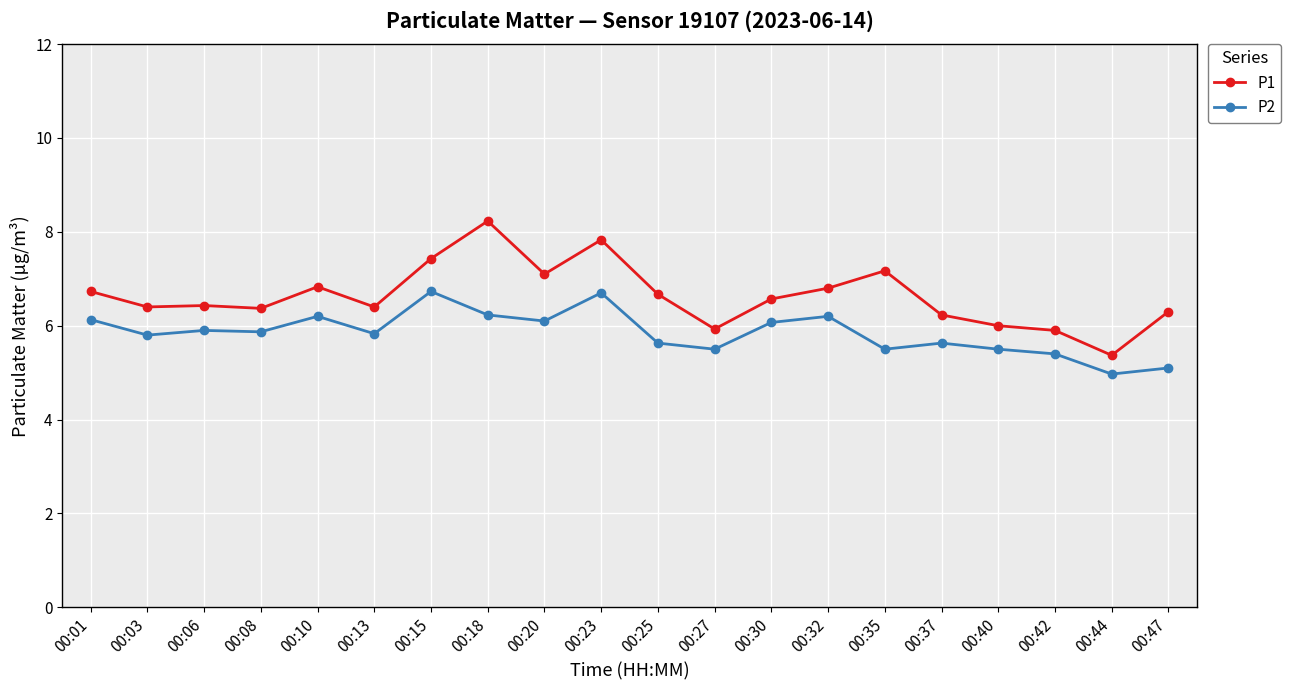

What is the value of the P1 point at the 13th from the left?

6.6